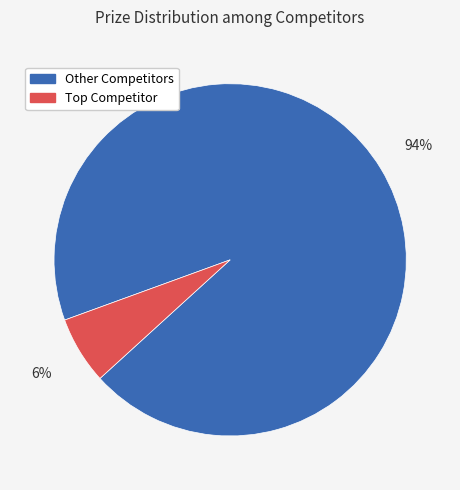

Which slice represents more than half of the pie?

Other Competitors